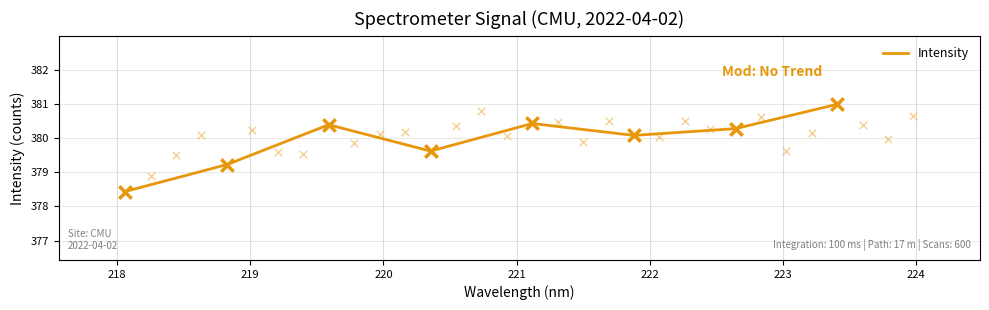

What is the lowest value of the Intensity series?

378.4